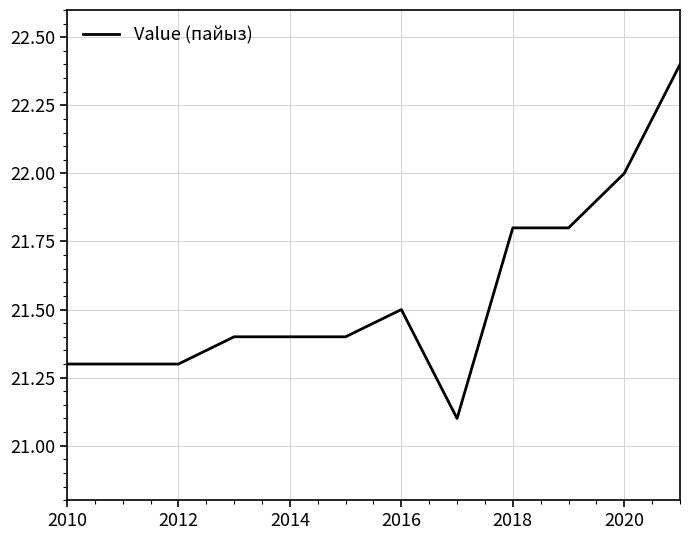

What is the difference between the maximum and minimum values?

1.3